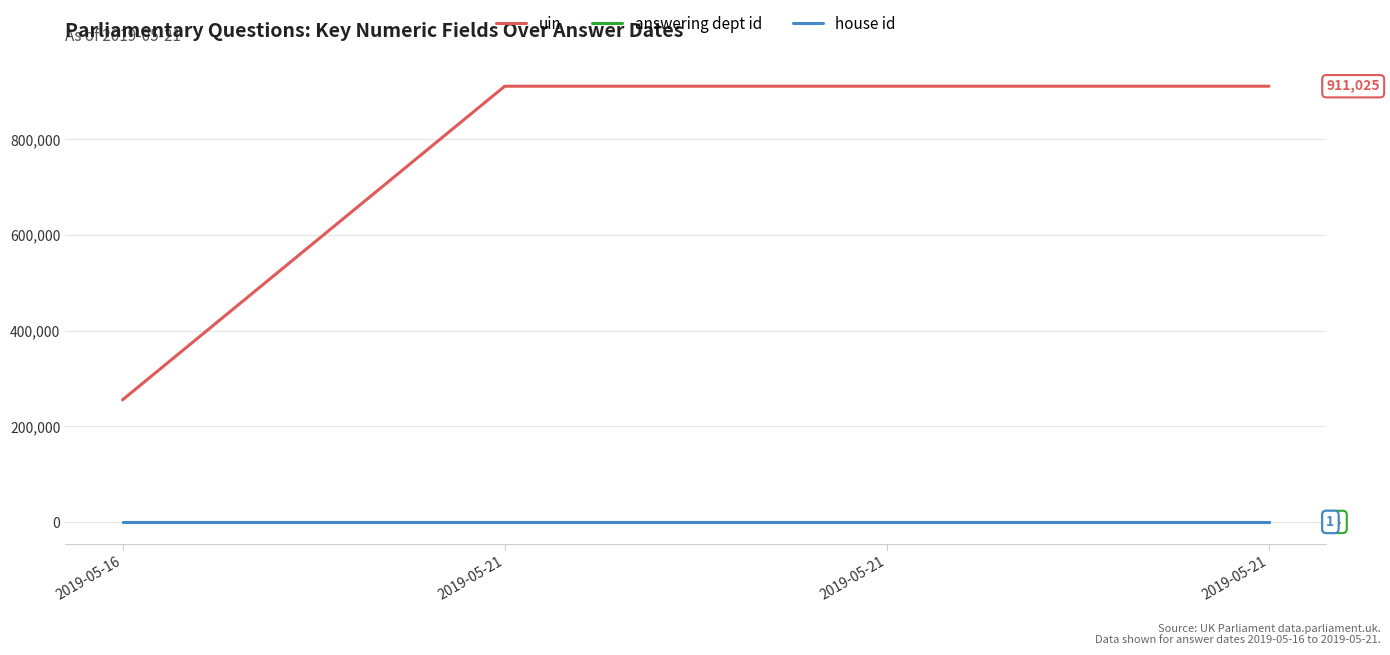

What is the average value of the uin series?

747088